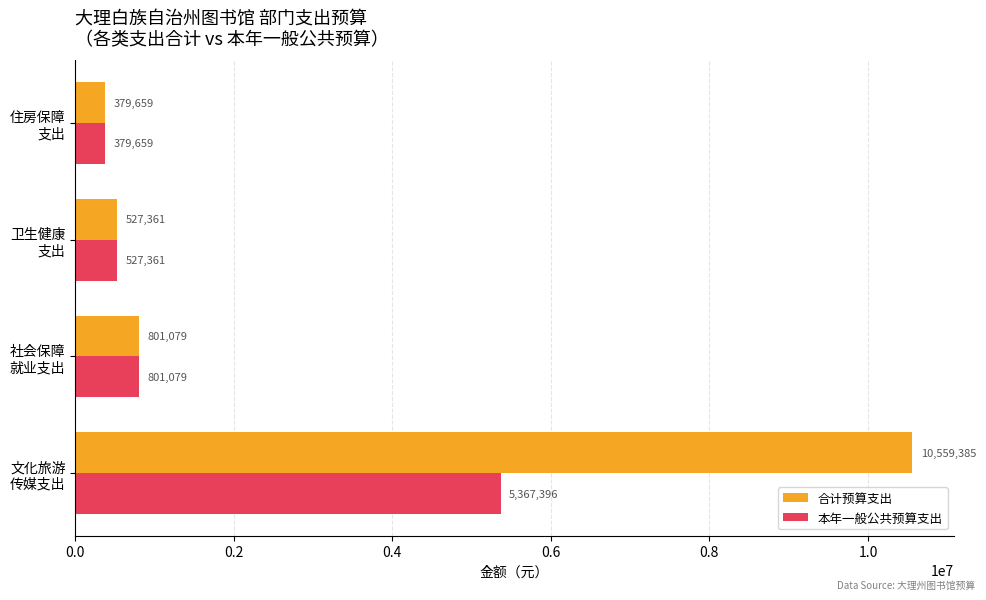

List the series in order of their peak value, lowest first.

本年一般公共预算支出, 合计预算支出